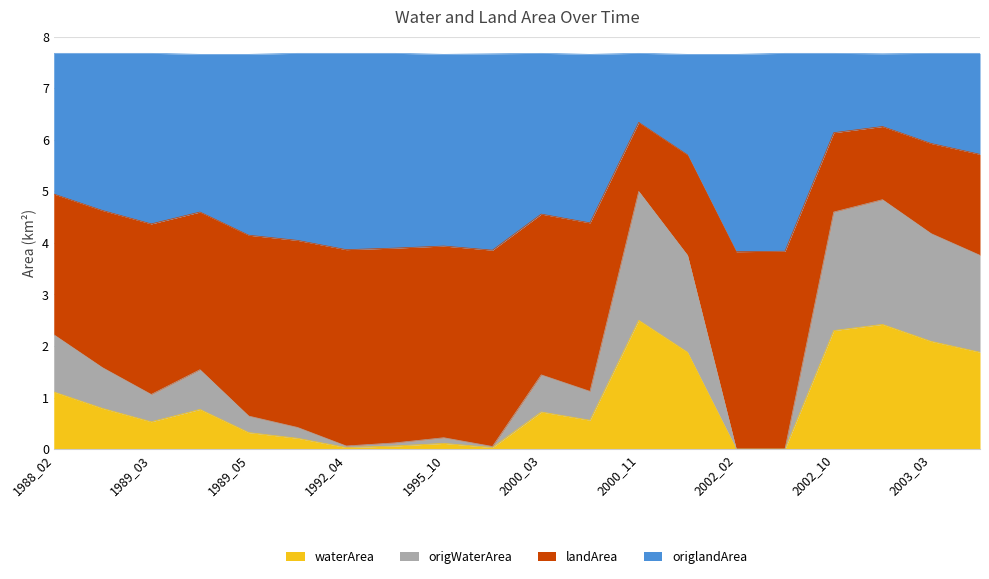

True or false: waterArea has a value of 1.0 at 2000_11.

False